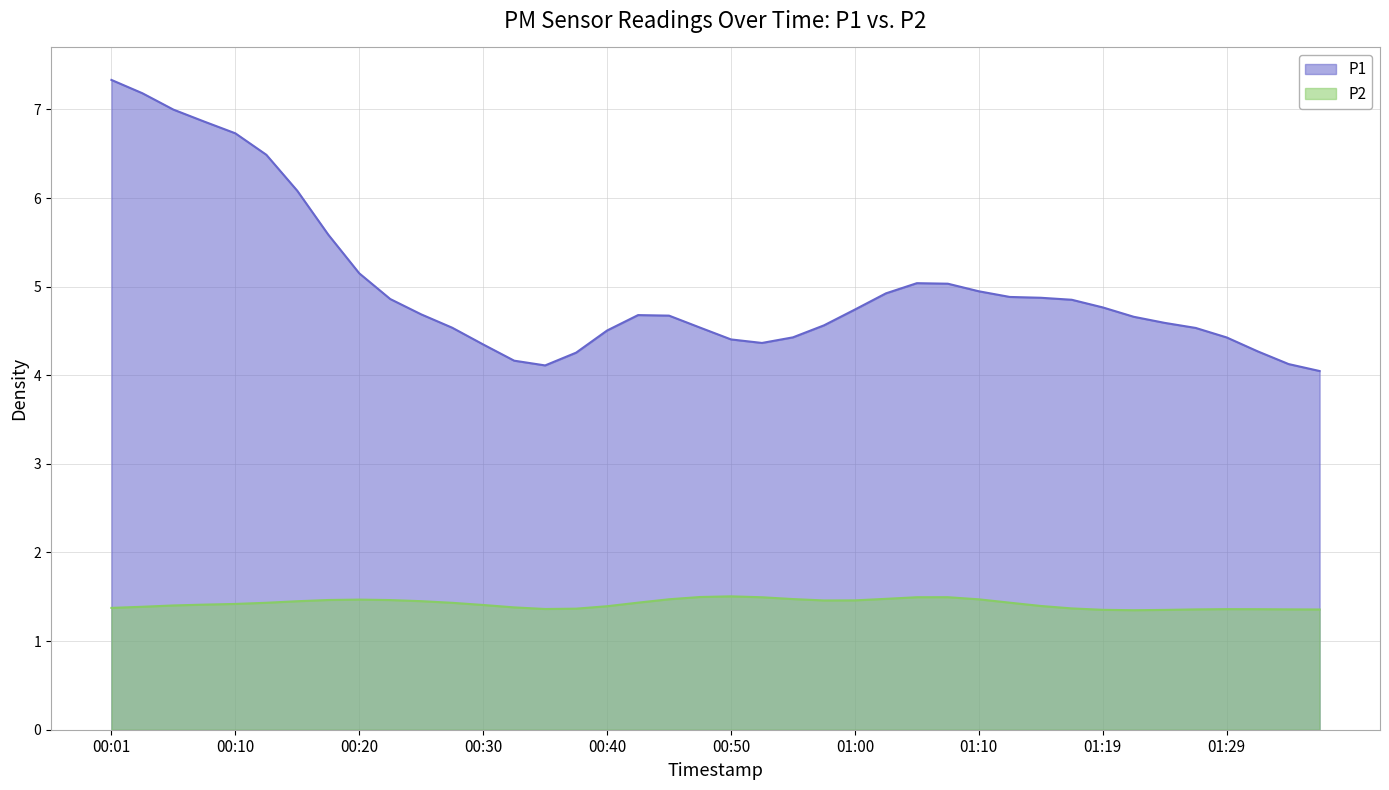

What is the difference between the second highest and second lowest values in the P1 series?

3.1